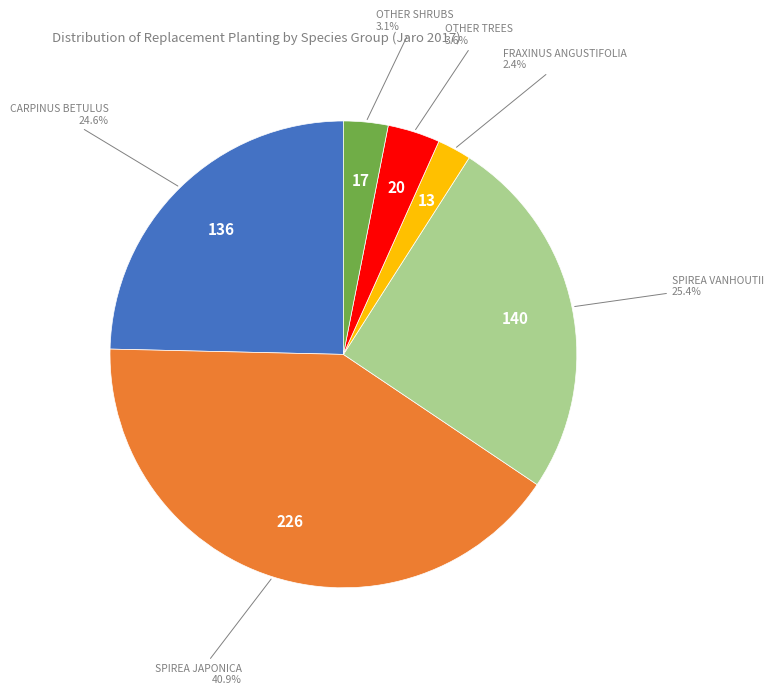

Is there any slice that represents more than half of the pie?

No